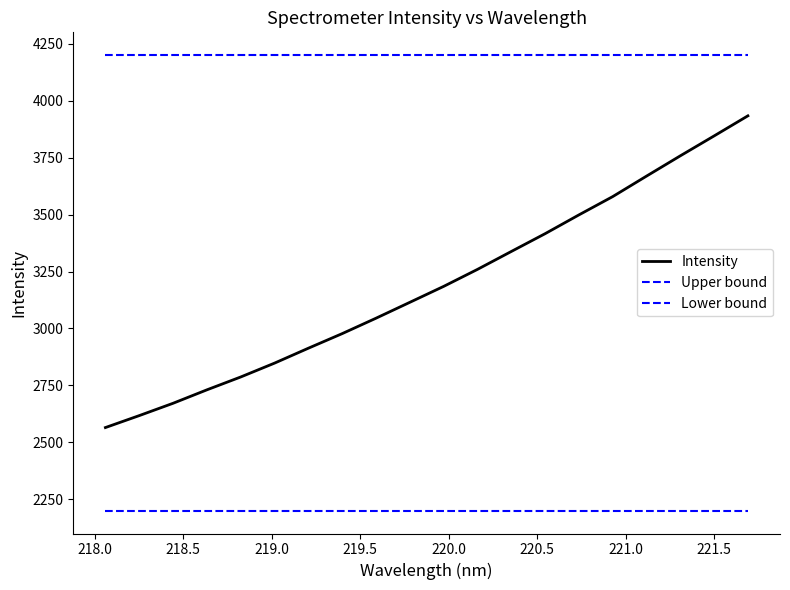

True or false: Intensity and Upper bound intersect in this chart.

False